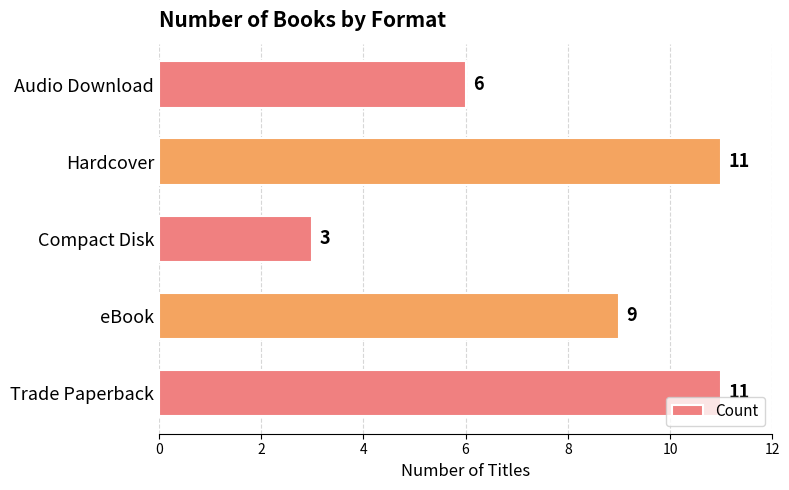

What is the difference between the values at Trade Paperback and Audio Download?

5